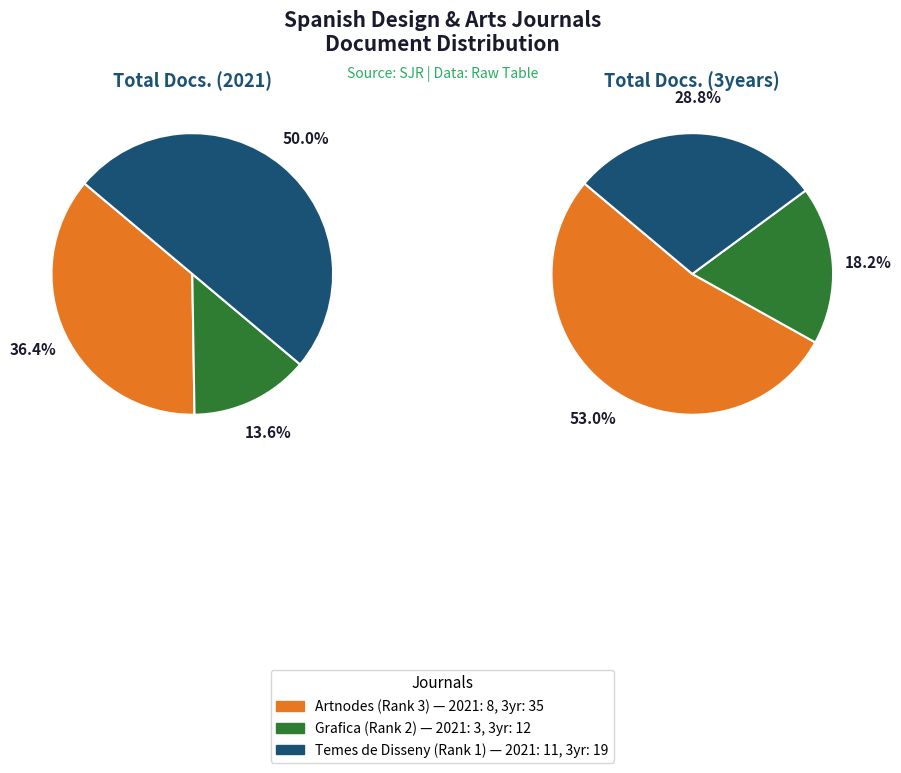

What is the total percentage of Artnodes (Rank 3) and Grafica (Rank 2)?

50.0%